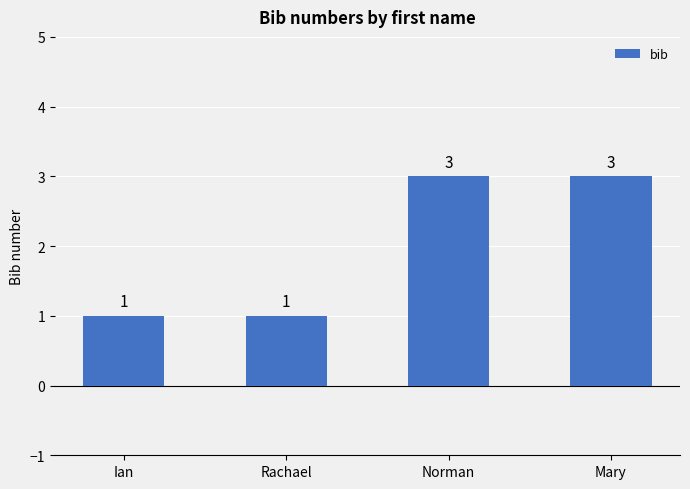

What is the approximate value at Mary?

3